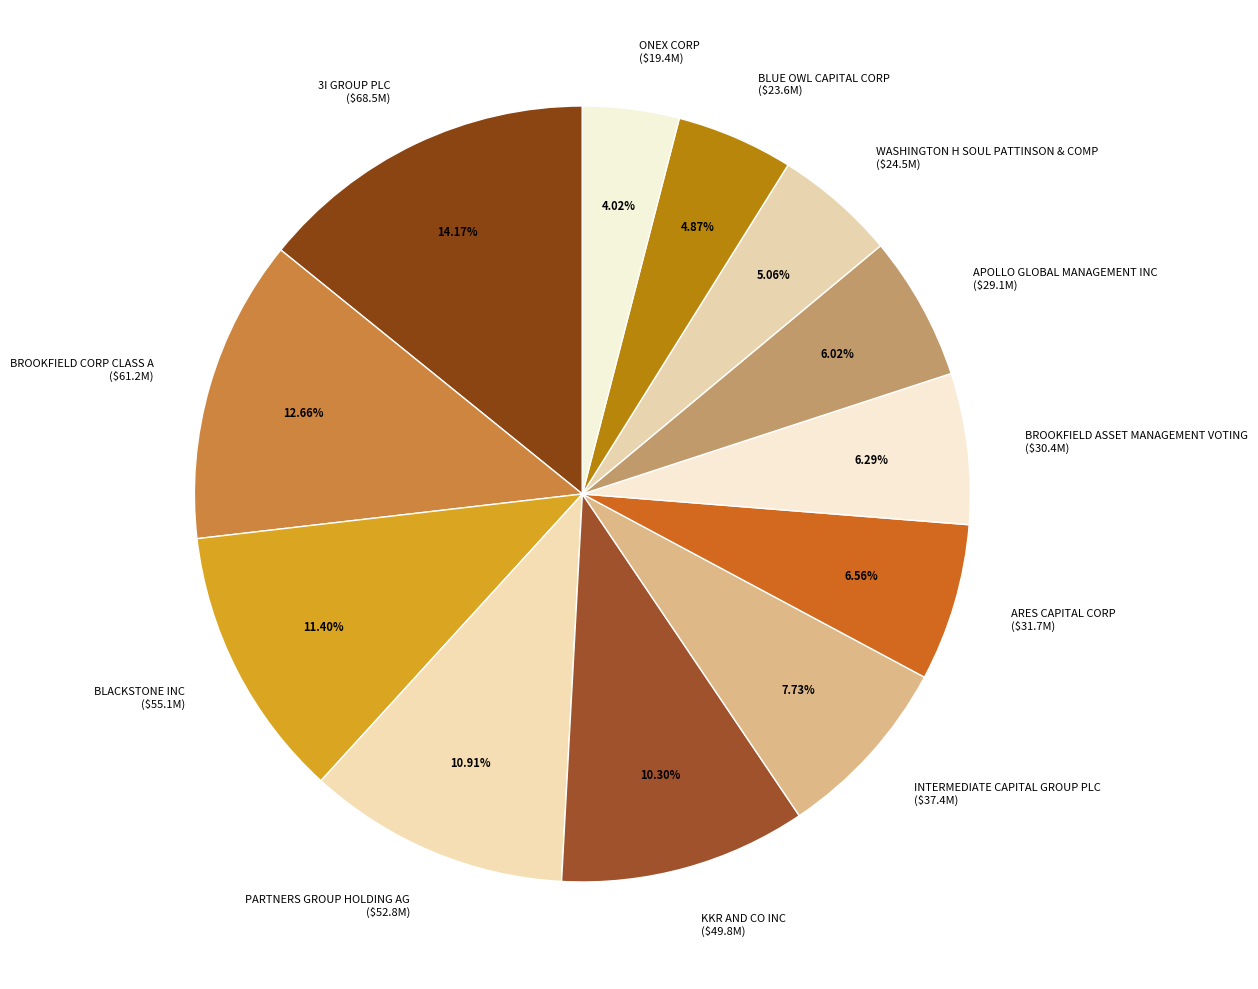

Which slice is the smallest?

ONEX CORP